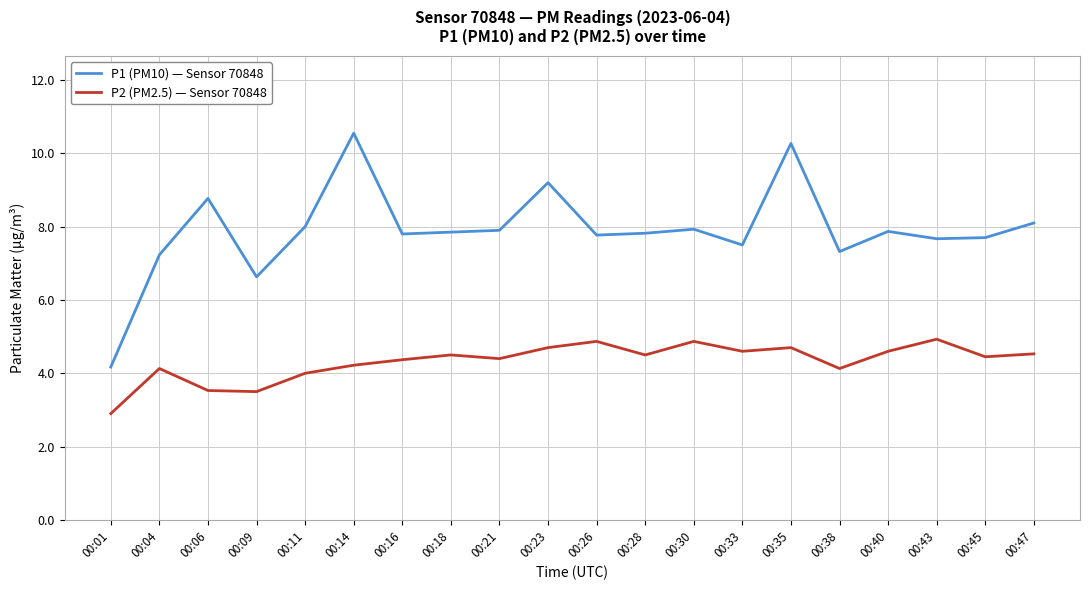

True or false: P2 (PM2.5) — Sensor 70848 and P1 (PM10) — Sensor 70848 cross at least once.

False